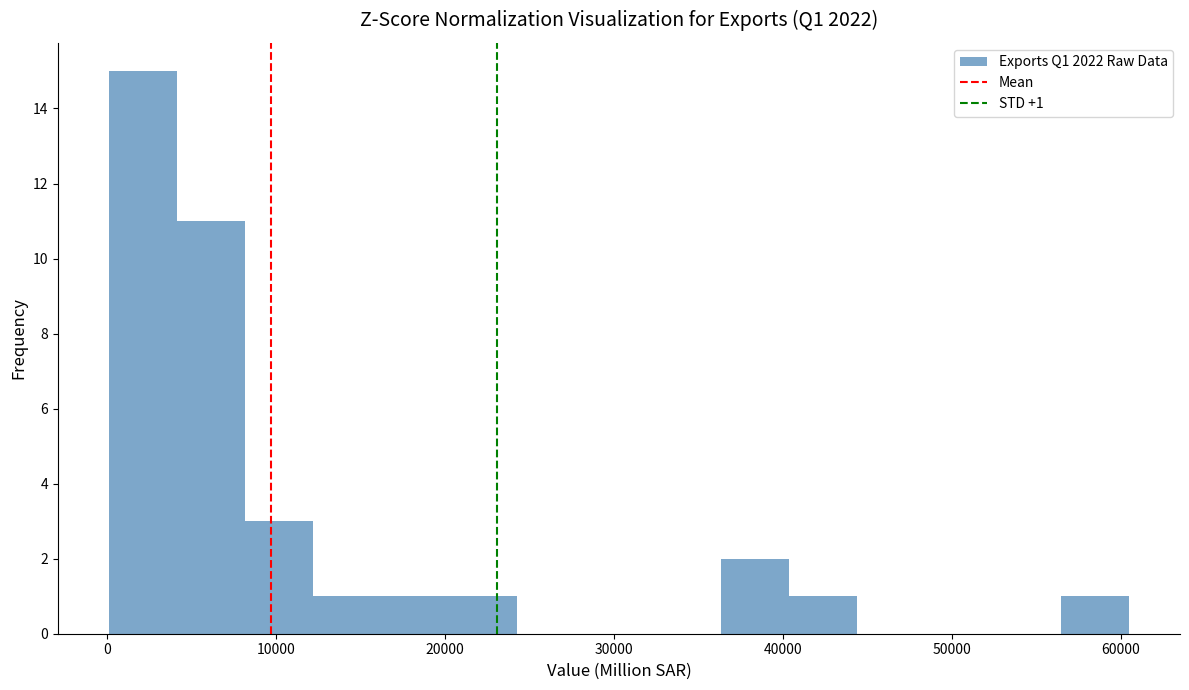

Over which range of the x-axis is the bar tallest?

0 to 4000